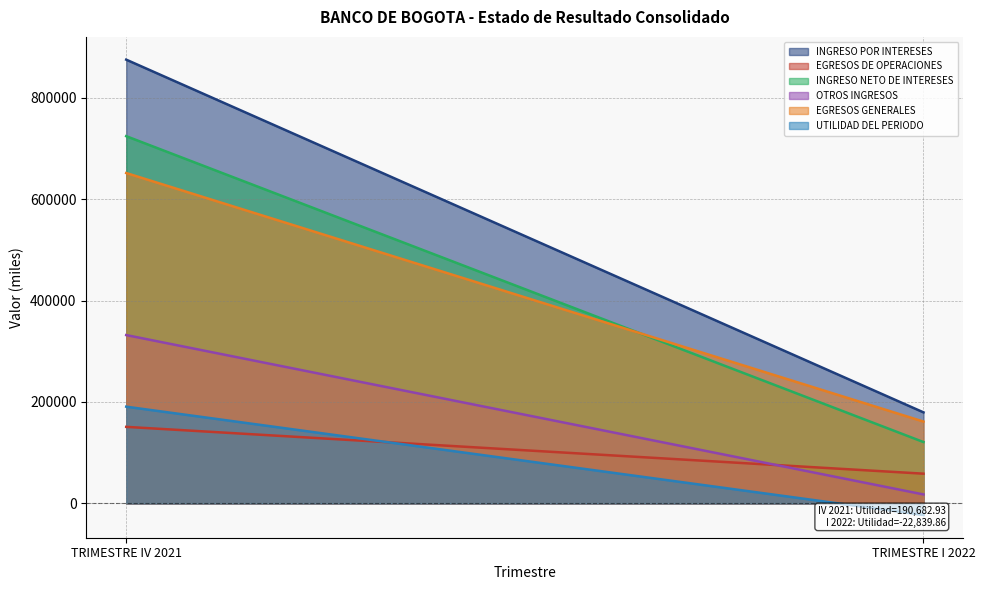

Reading left to right, extract all data points from this chart.

INGRESO POR INTERESES: 874981.4	179454.1
EGRESOS DE OPERACIONES: 150870.0	58555.2
INGRESO NETO DE INTERESES: 724111.4	120899.0
OTROS INGRESOS: 331892.8	17608.2
EGRESOS GENERALES: 651415.3	161286.2
UTILIDAD DEL PERIODO: 190682.9	-22839.9